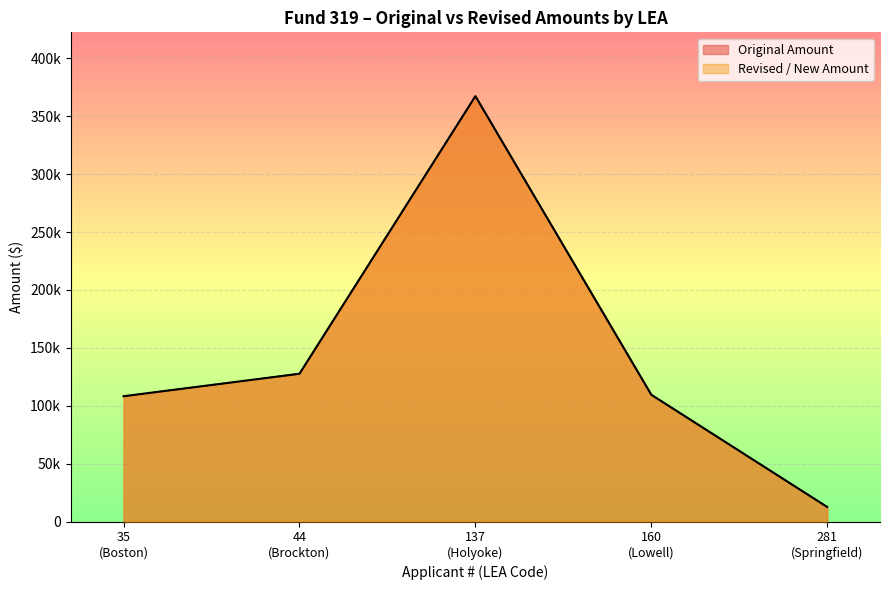

Between 44 (Brockton) and 137 (Holyoke), which series saw the biggest shift?

Original Amount